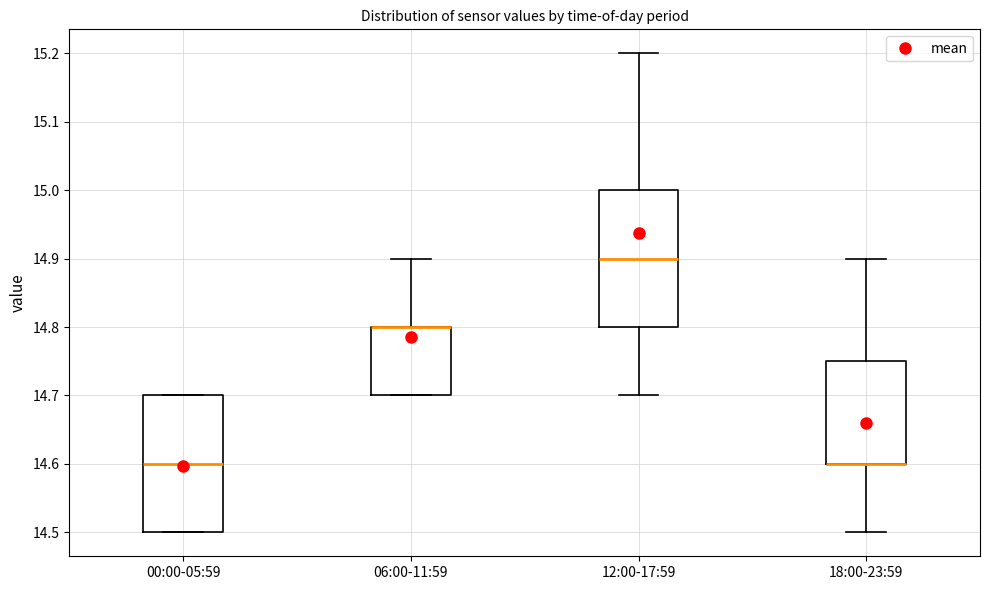

Reading left to right, read every box against the y-axis: the position of its median line, the range the box covers, and the ends of its whiskers. The values are not printed on the chart, so give them approximately, as read against the axis.

00:00-05:59: median 14.60, box 14.50 to 14.70, whiskers 14.50 to 14.70
06:00-11:59: median 14.80 (drawn on the box's upper edge), box 14.70 to 14.80, whiskers 14.70 to 14.90
12:00-17:59: median 14.90, box 14.80 to 15.00, whiskers 14.70 to 15.20
18:00-23:59: median 14.60 (drawn on the box's lower edge), box 14.60 to 14.75, whiskers 14.50 to 14.90